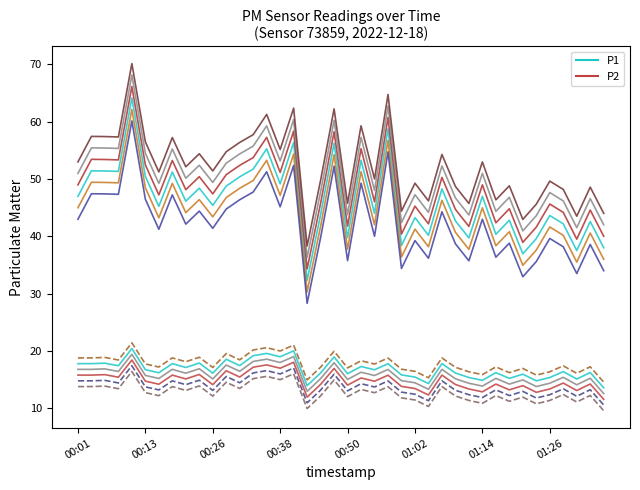

How many values in the P2 series are below 14?

12